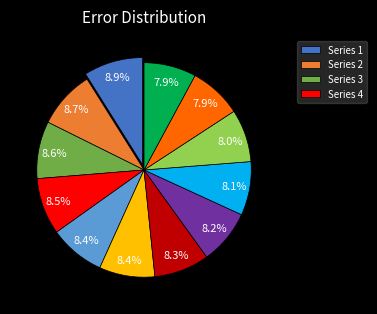

How many slices are in this pie chart?

12